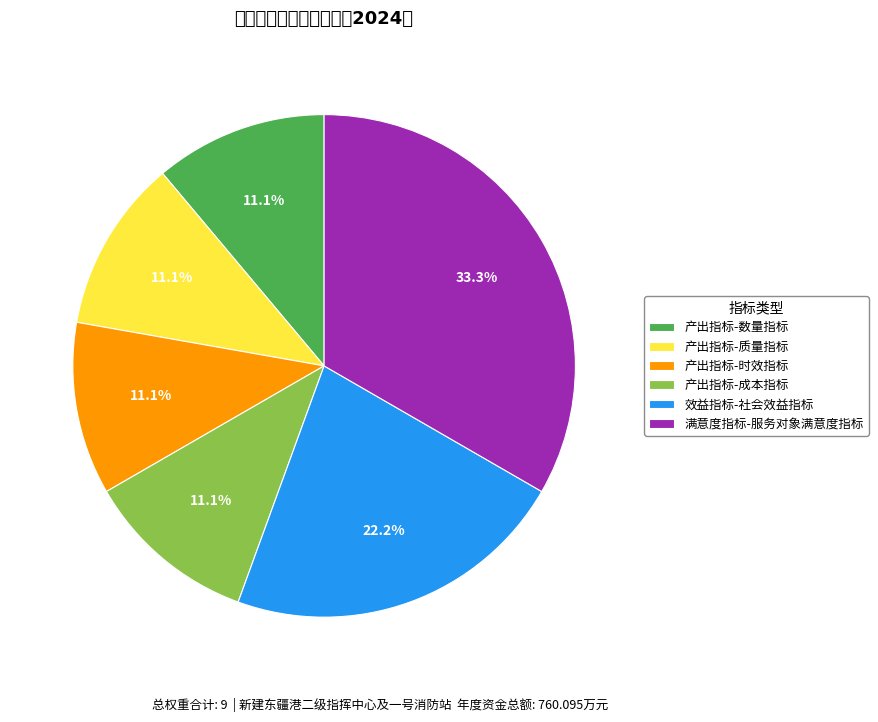

What is the total percentage of 满意度指标-服务对象满意度指标 and 产出指标-时效指标?

44.4%